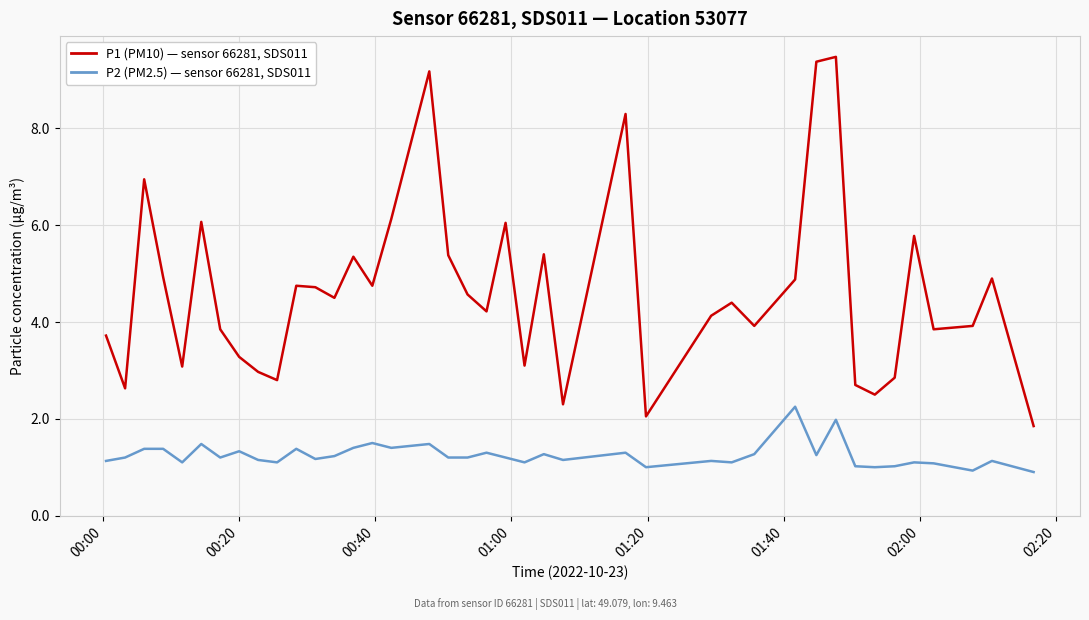

Which series has the largest total across all categories?

P1 (PM10) — sensor 66281, SDS011